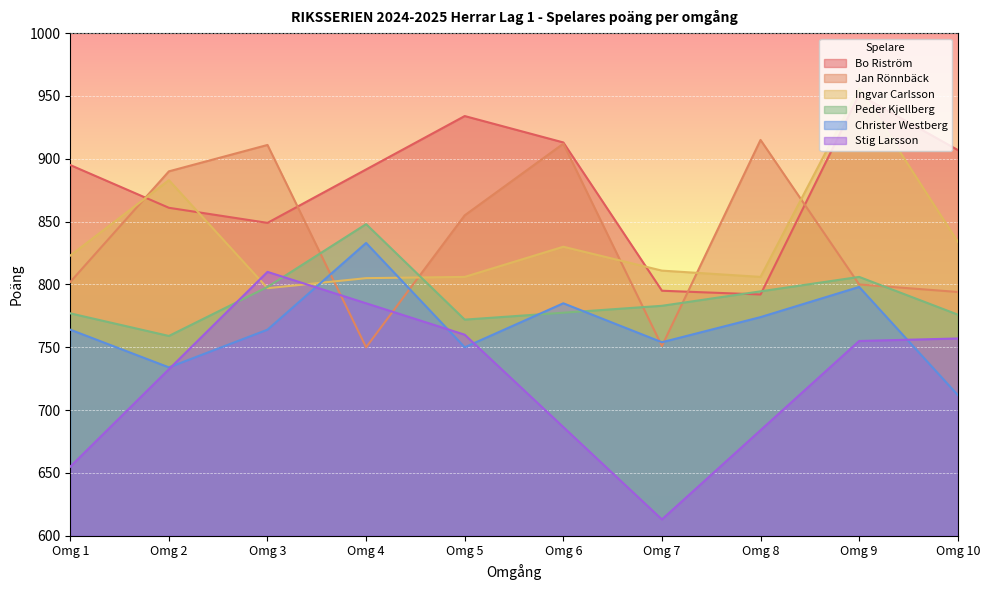

What are all the series names shown in the legend?

Bo Riström, Jan Rönnbäck, Ingvar Carlsson, Peder Kjellberg, Christer Westberg, Stig Larsson